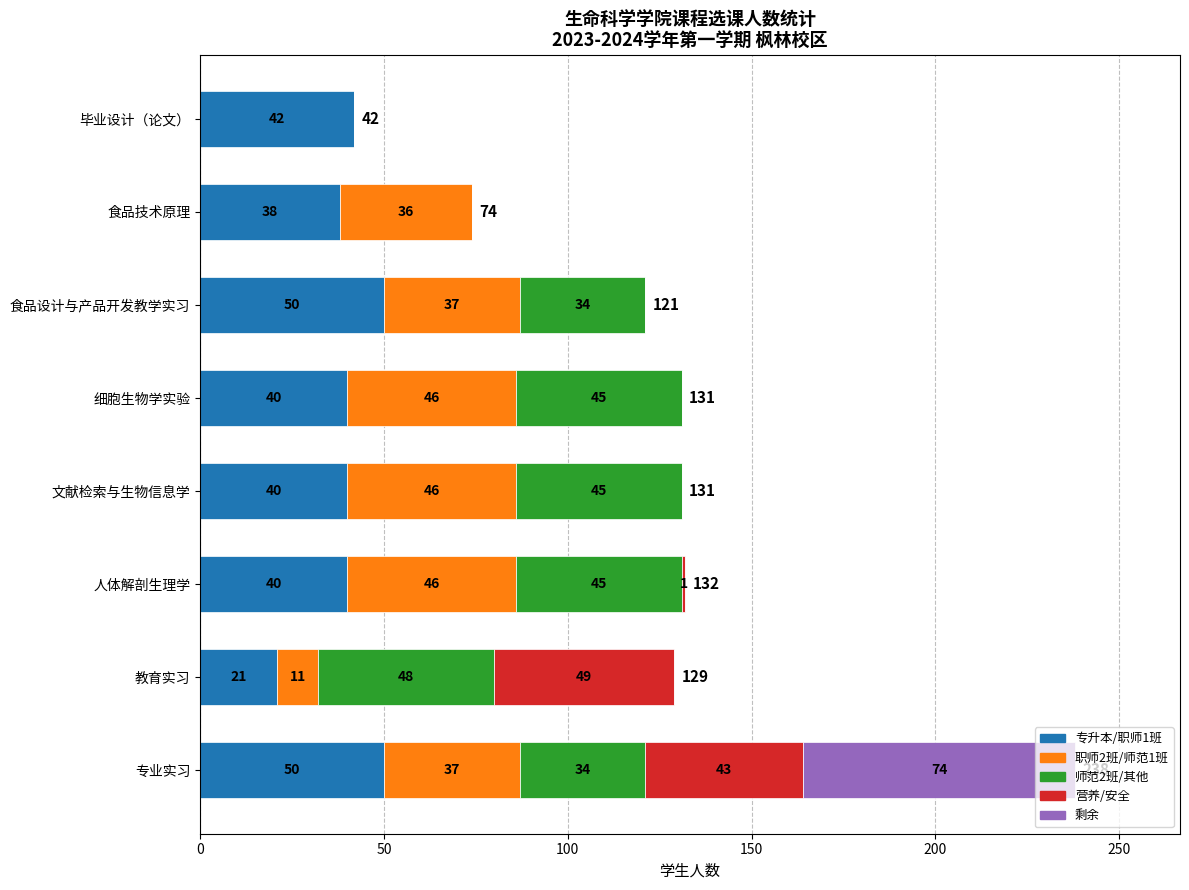

What is the total value across all series at 食品设计与产品开发教学实习?

121